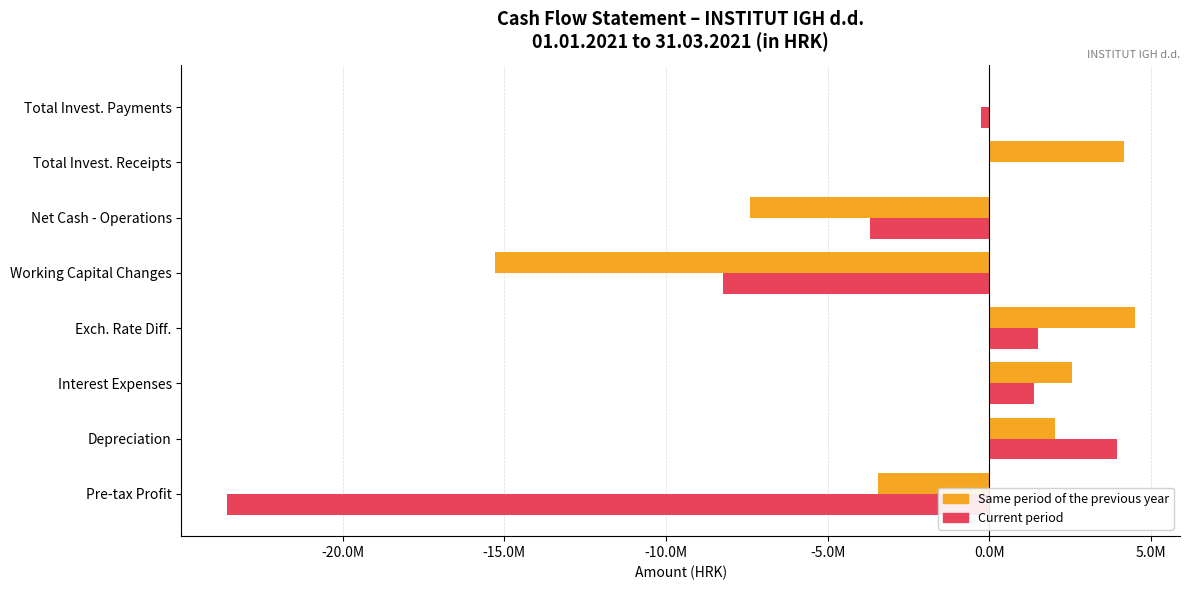

What are all the series names shown in the legend?

Same period of the previous year, Current period